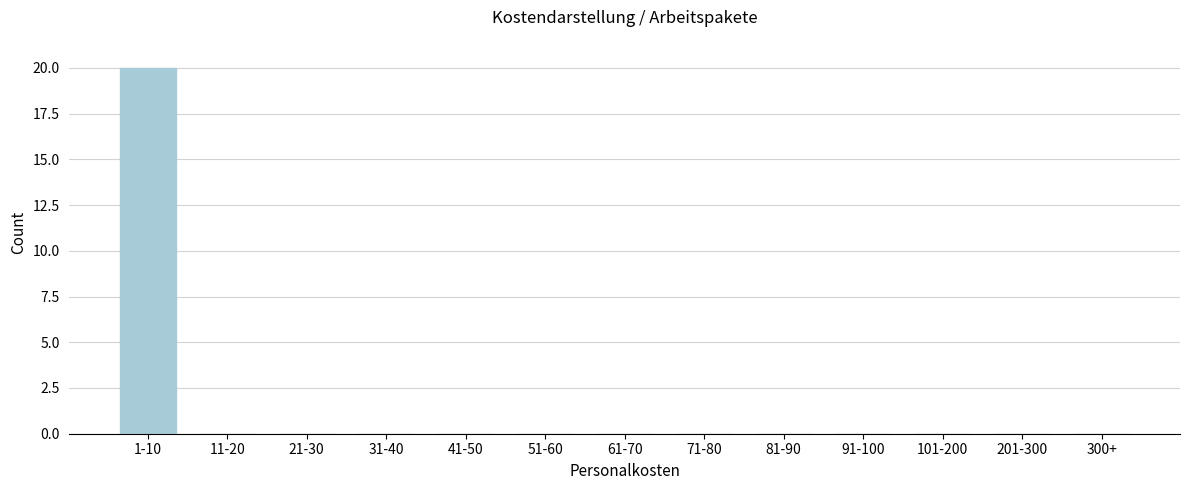

Reading left to right, transcribe all the data shown in this chart.

1-10=20	11-20=0	21-30=0	31-40=0	41-50=0	51-60=0	61-70=0	71-80=0	81-90=0	91-100=0	101-200=0	201-300=0	300+=0